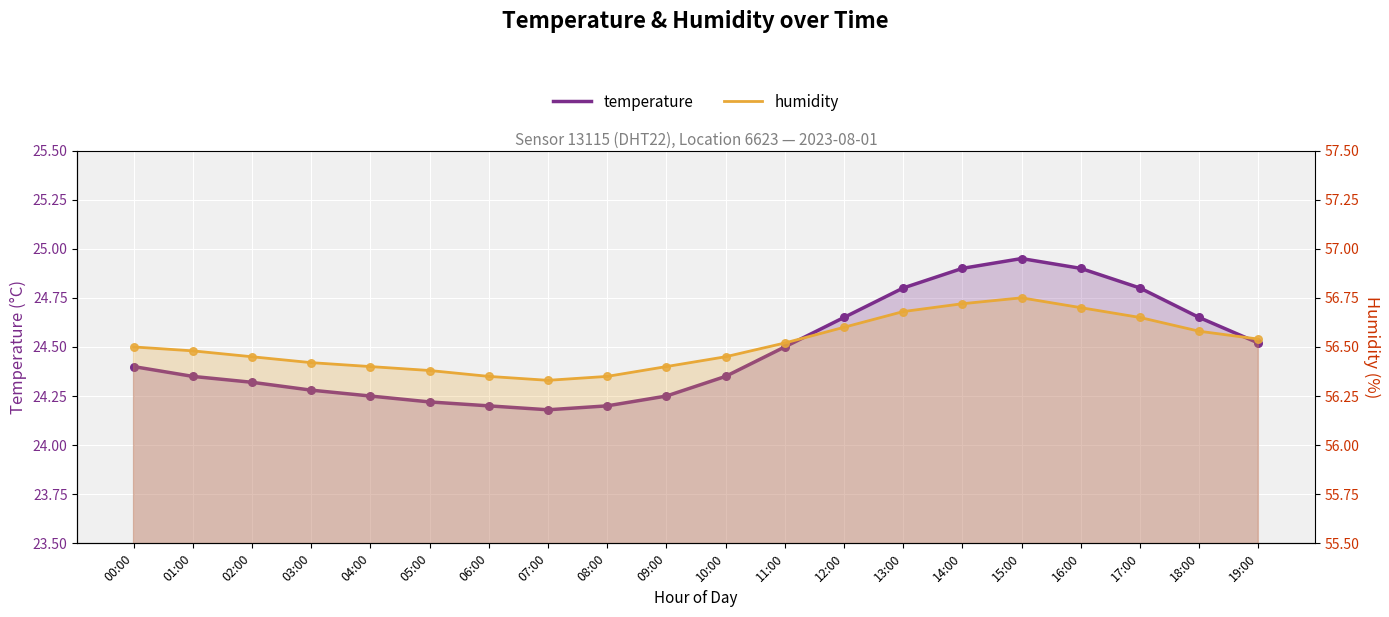

Which series has the largest Y range (max minus min)?

temperature